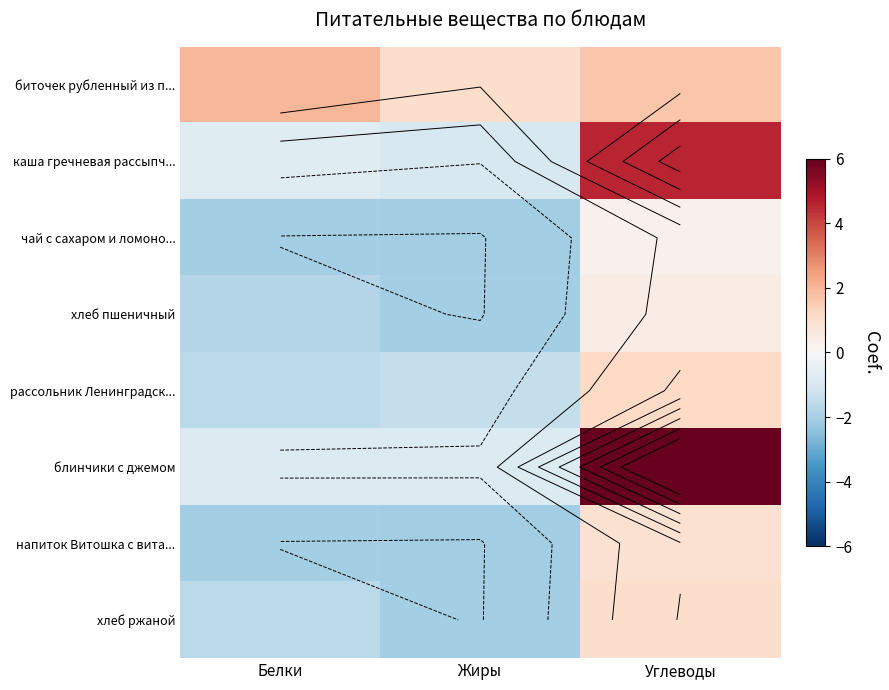

Between Белки and Углеводы, which is larger?

Белки